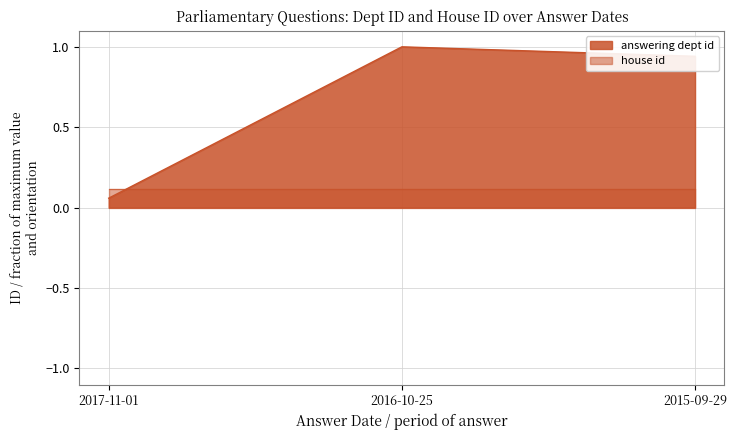

List the labels in order of value, largest first.

2016-10-25, 2015-09-29, 2017-11-01